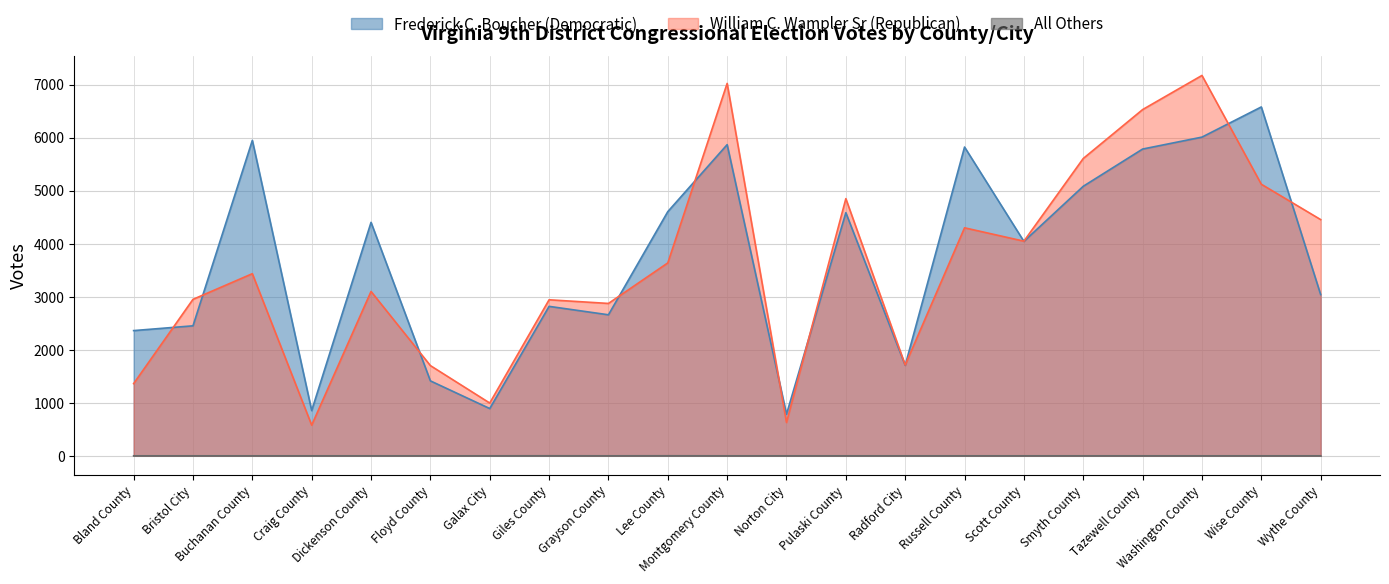

What is the label of the 17th point from the right?

Dickenson County